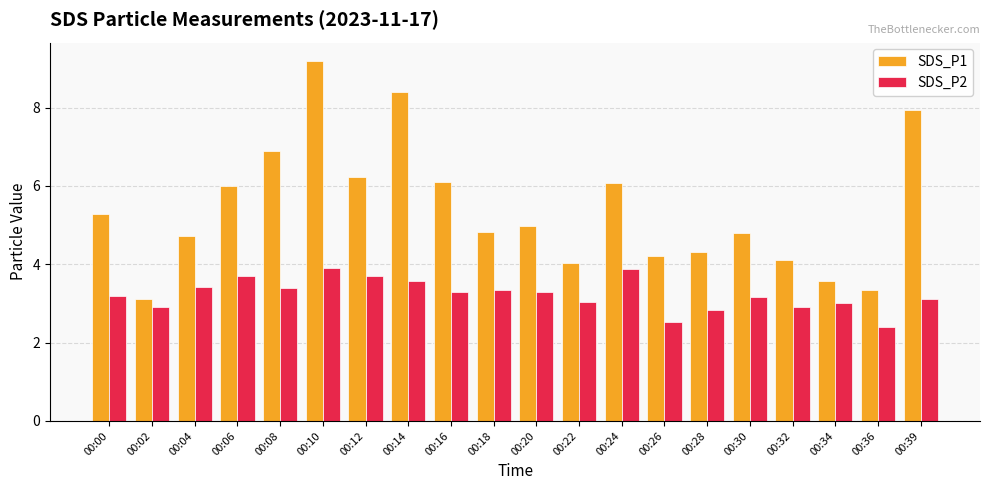

What is the sum of all SDS_P2 values?

64.6